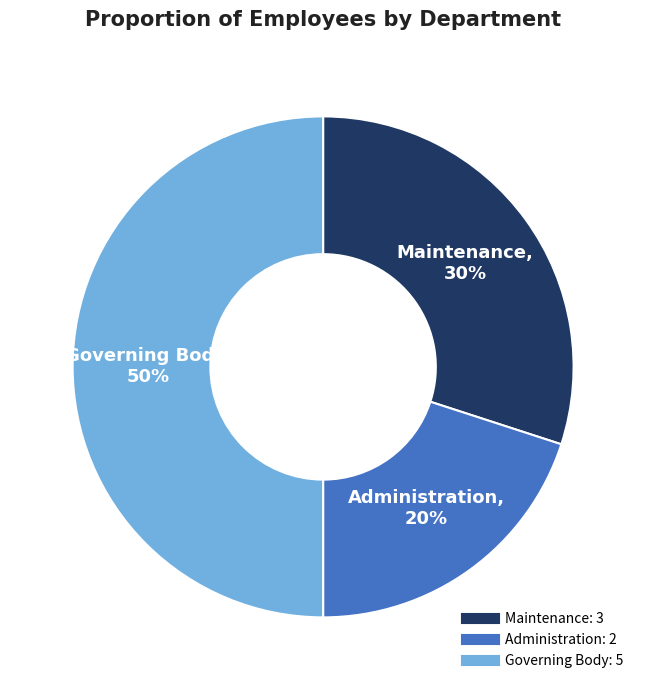

What is the smallest slice in the pie chart?

Administration